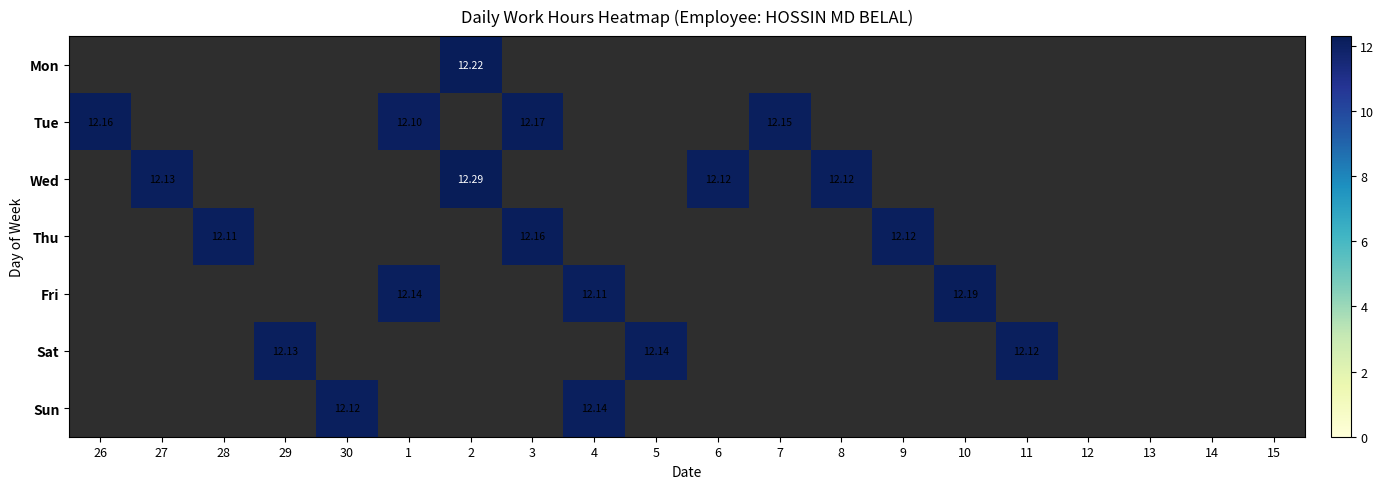

How many distinct data groups are displayed?

7